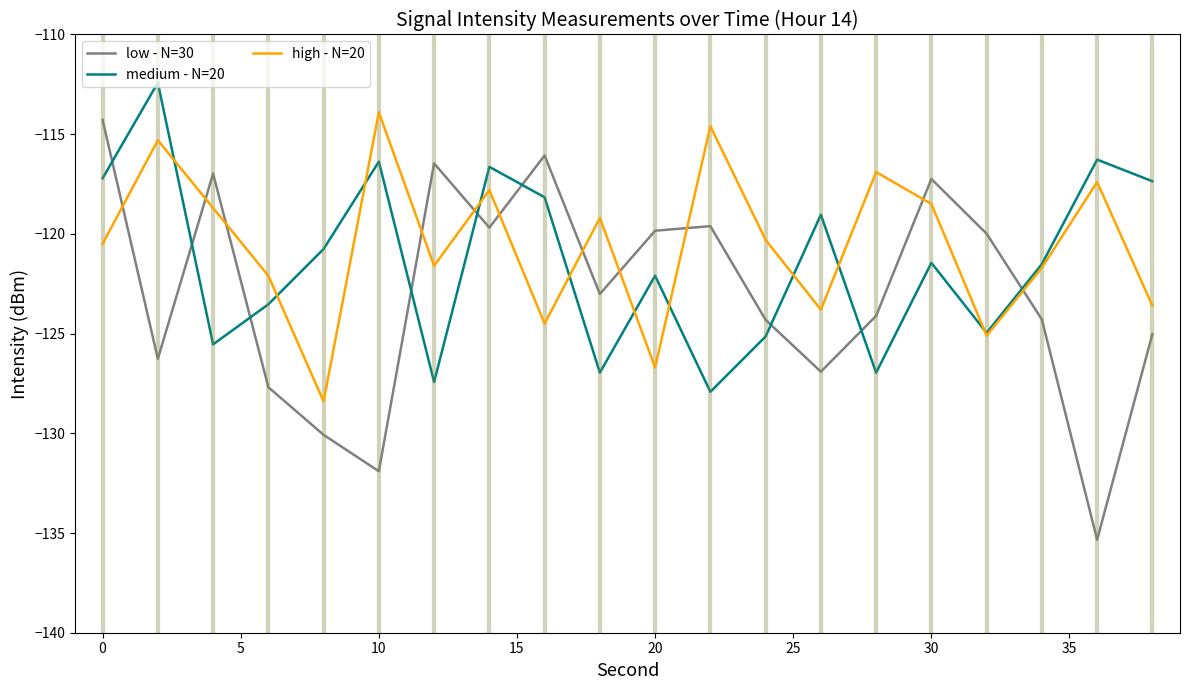

What is the smallest value displayed?

-135.3